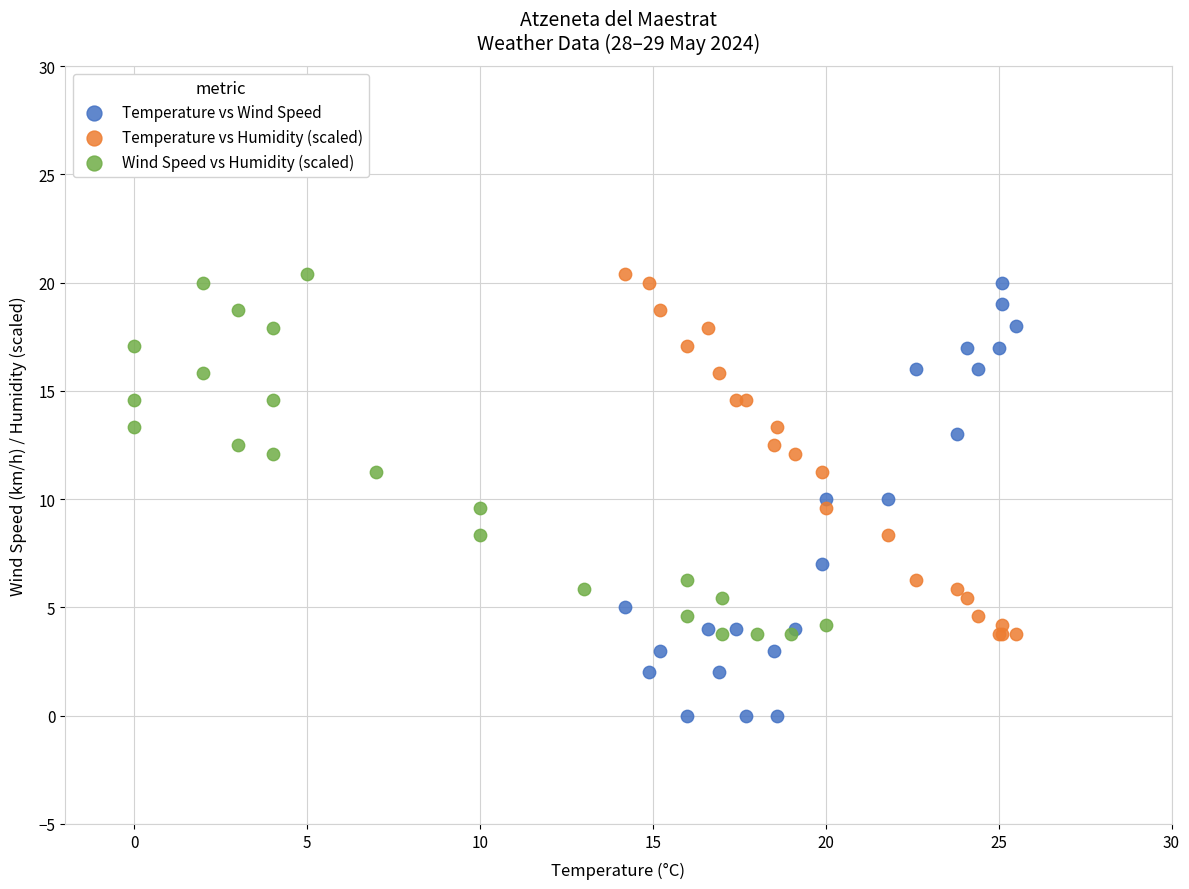

Which series has the widest spread of Y values?

Temperature vs Wind Speed